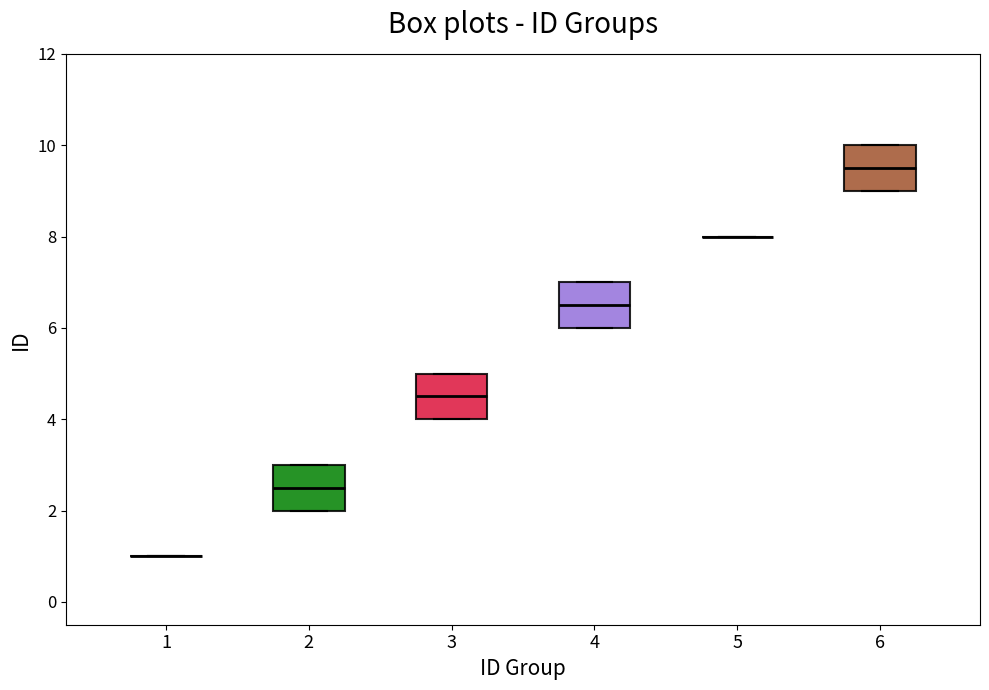

Reading left to right, transcribe this box plot: for each box, give where its median line is, the range the box spans, and where its two whiskers end, as read against the y-axis. The values are not printed on the chart, so give them approximately, as read against the axis.

1: box collapsed to a line at 1.0, whiskers 1.0 to 1.0
2: median 2.6, box 2.0 to 3.0, whiskers 2.0 to 3.0
3: median 4.6, box 4.0 to 5.0, whiskers 4.0 to 5.0
4: median 6.6, box 6.0 to 7.0, whiskers 6.0 to 7.0
5: box collapsed to a line at 8.0, whiskers 8.0 to 8.0
6: median 9.6, box 9.0 to 10.0, whiskers 9.0 to 10.0